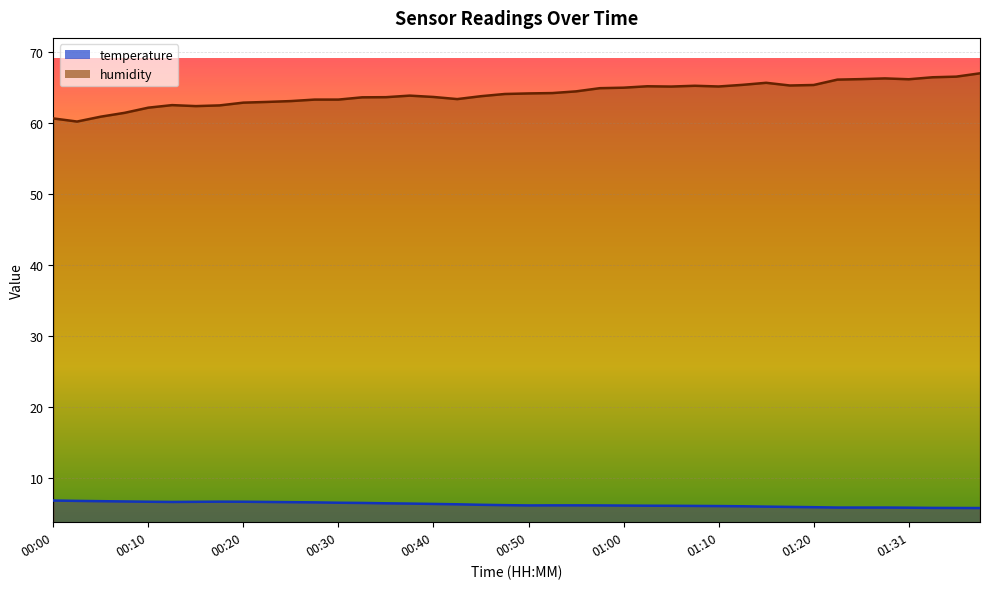

What is the approximate value of temperature at 01:36?

5.7